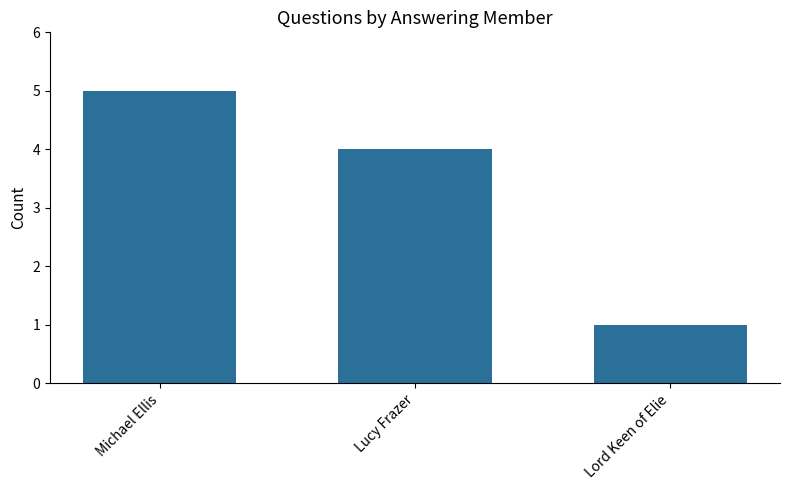

List the labels in order of value, smallest first.

Lord Keen of Elie, Lucy Frazer, Michael Ellis